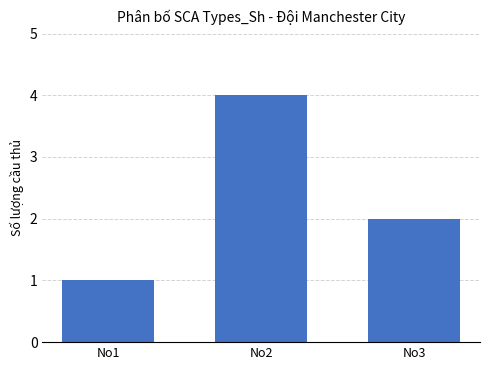

Rank the categories by value from highest to lowest.

No2, No3, No1